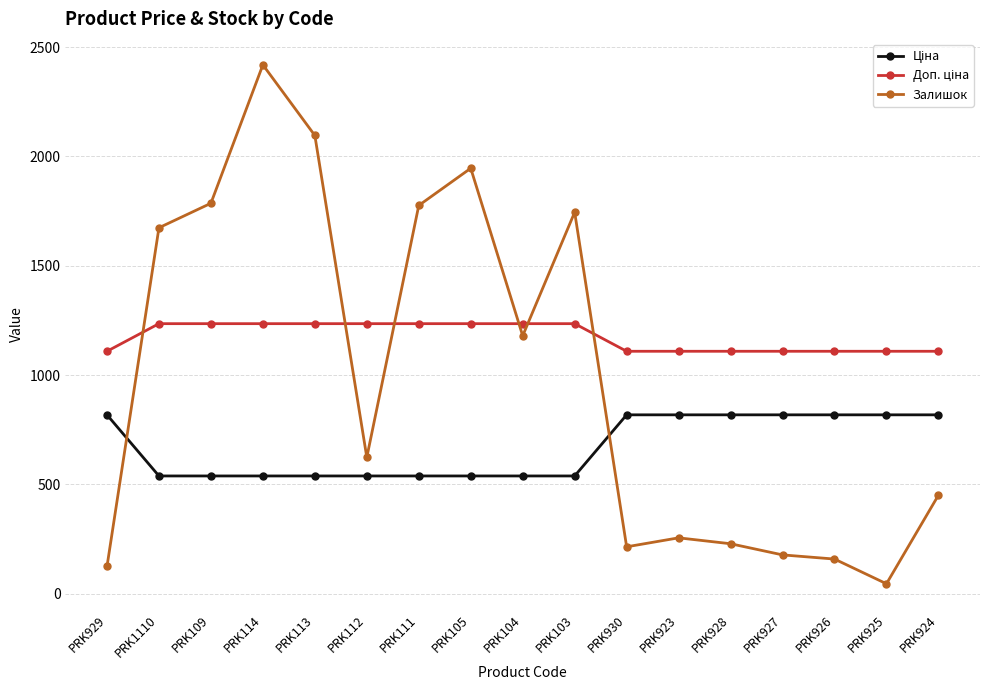

At which category does the chart reach its peak across all series?

PRK114